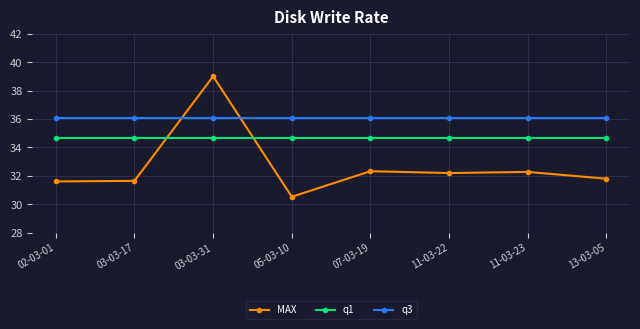

How many categories are shown in the chart?

8